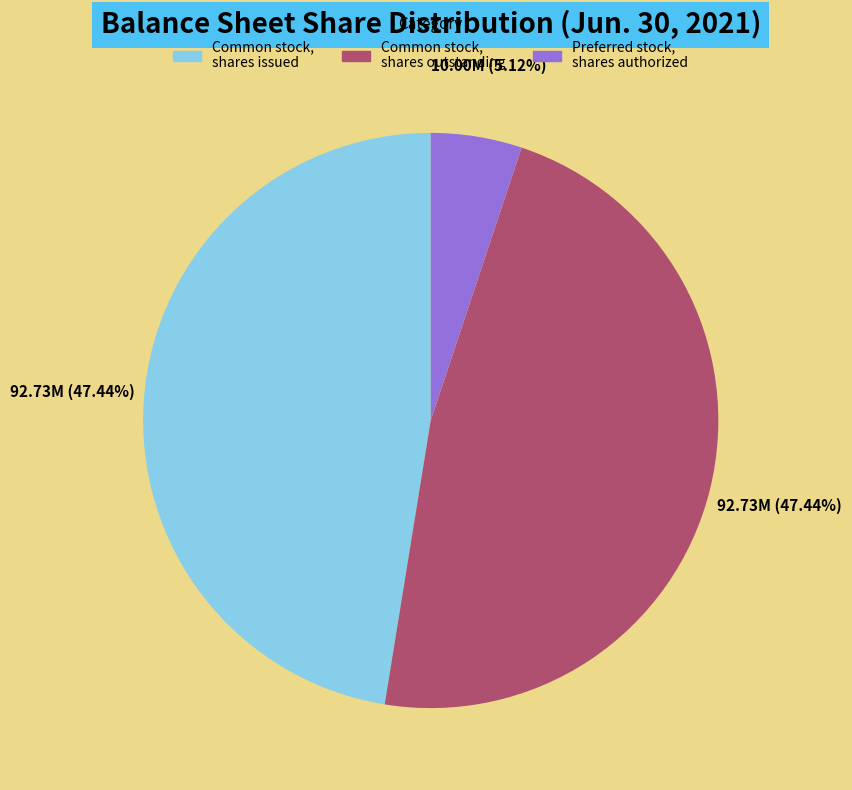

Approximately how many times larger is the value at Preferred stock, shares authorized compared to Common stock, shares issued?

0.1